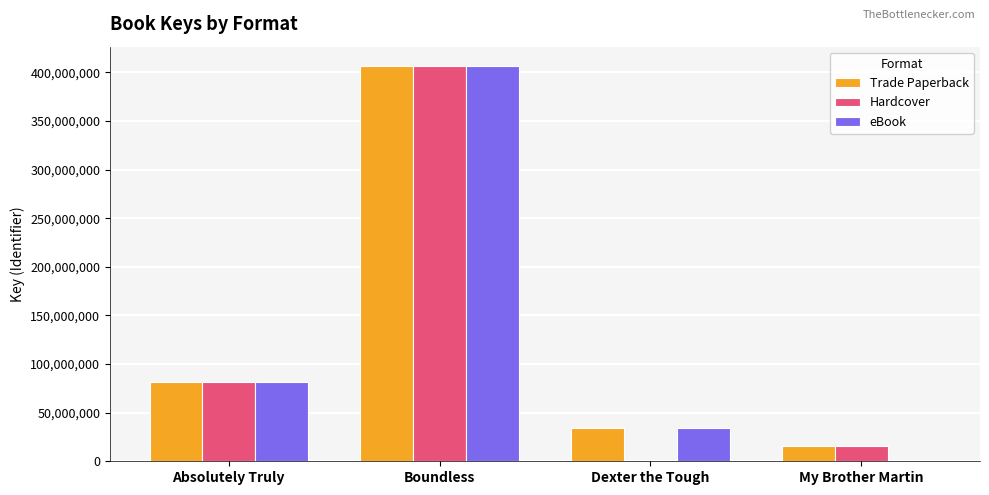

Which series changed the most between Boundless and Dexter the Tough?

Hardcover